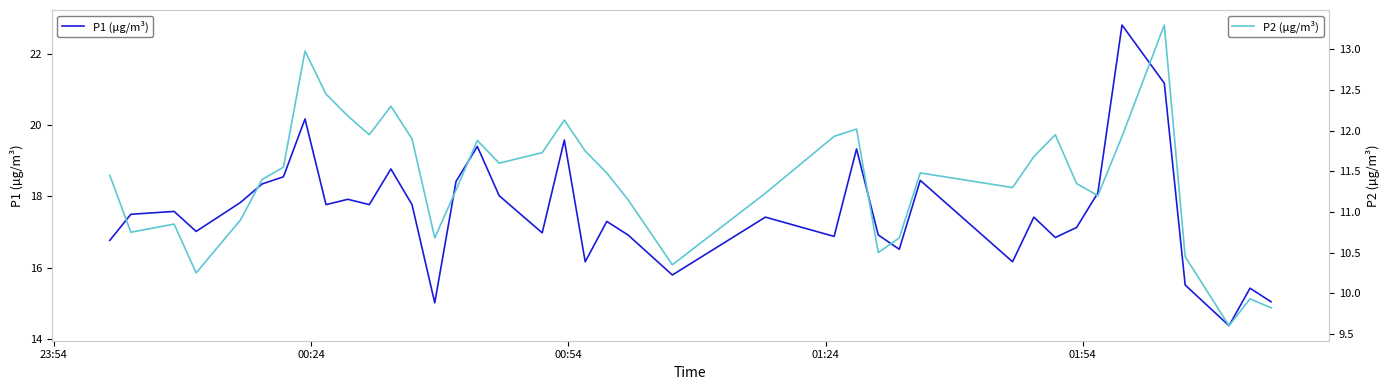

What is the maximum value for P2 (µg/m³)?

13.3